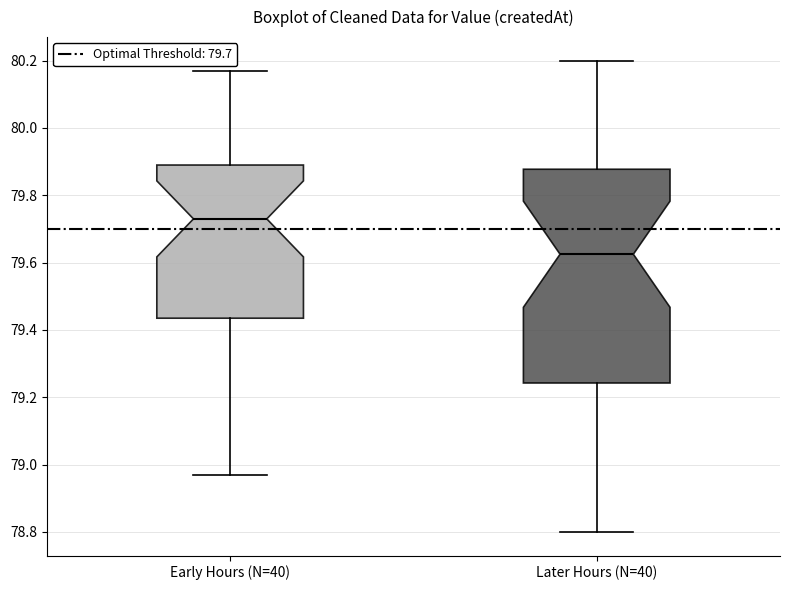

Where does the median line of the box for Later Hours (N=40) sit on the y-axis? The values are not printed on the chart, so give them approximately, as read against the axis.

79.62